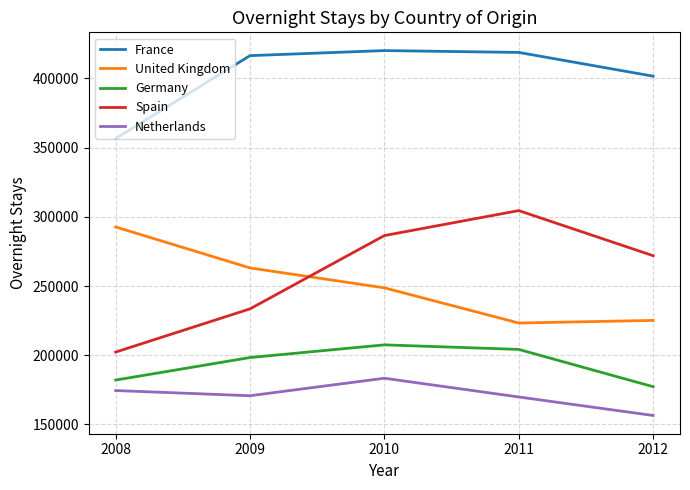

Rank the series at 2009 from highest to lowest value.

France, United Kingdom, Spain, Germany, Netherlands